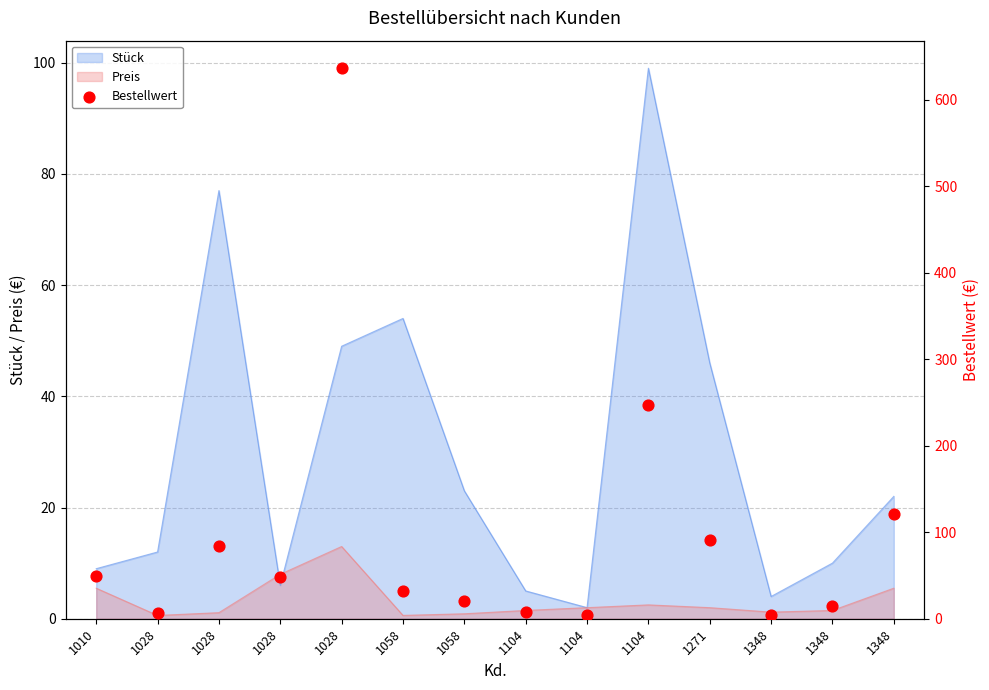

Which has a higher value, 1058 or 1028?

1028